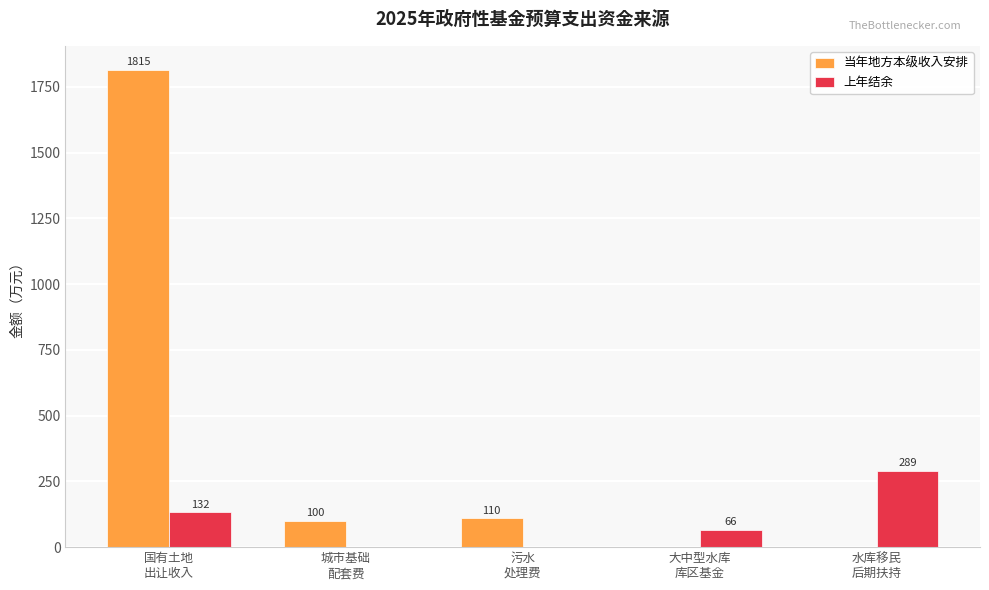

Which series has the largest total across all categories?

当年地方本级收入安排